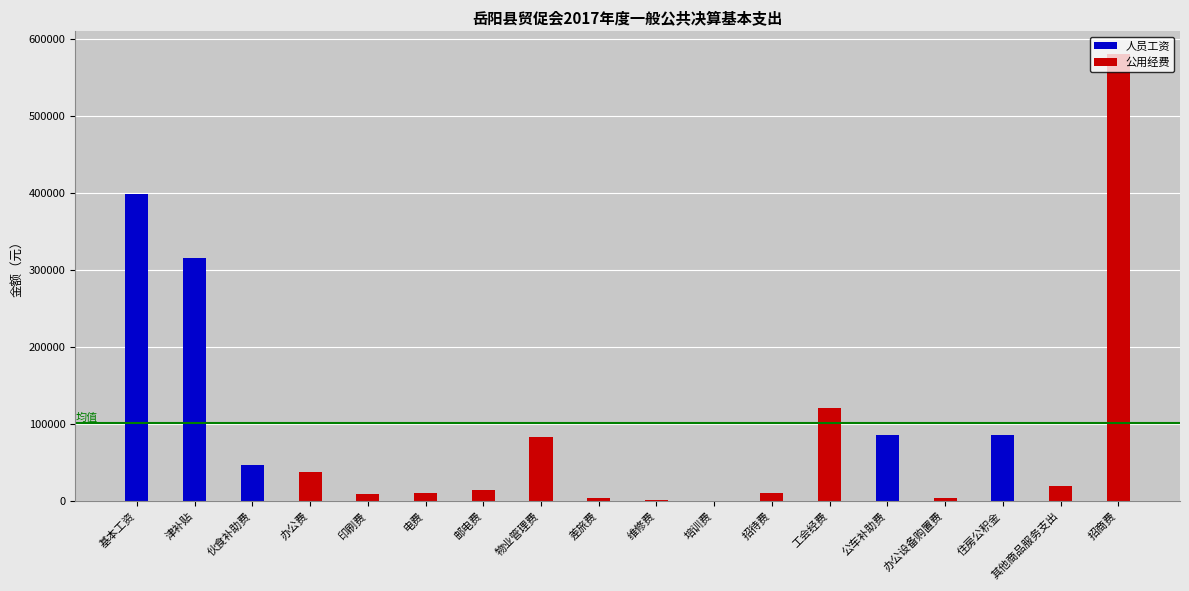

True or false: 人员工资 has a value of 0 at 印刷费.

True